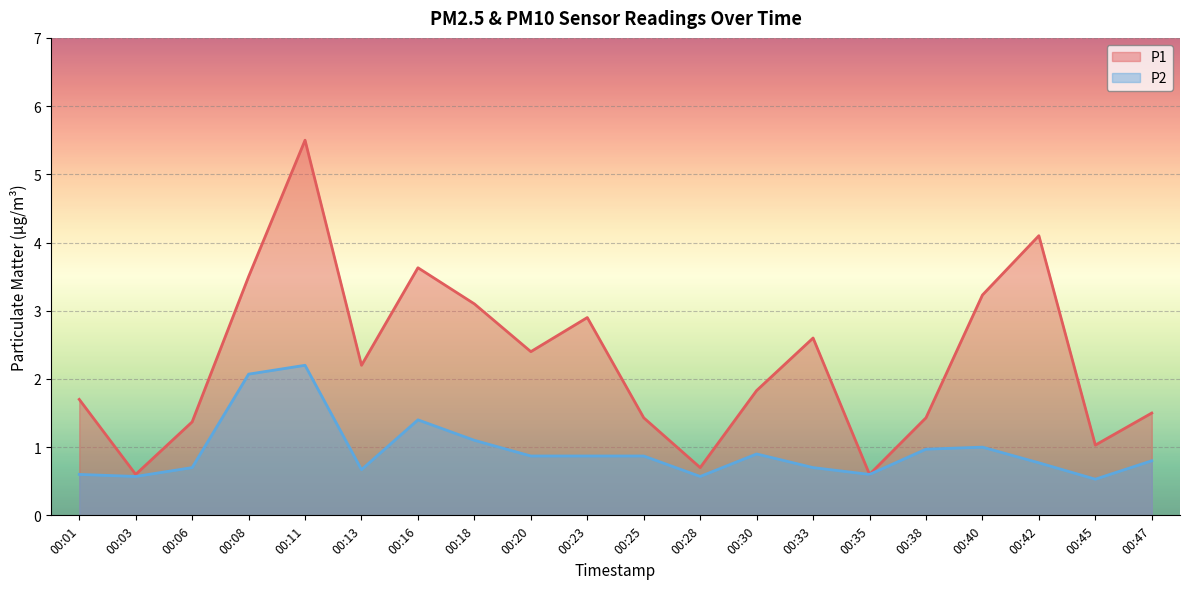

True or false: P2 and P1 cross at least once.

False